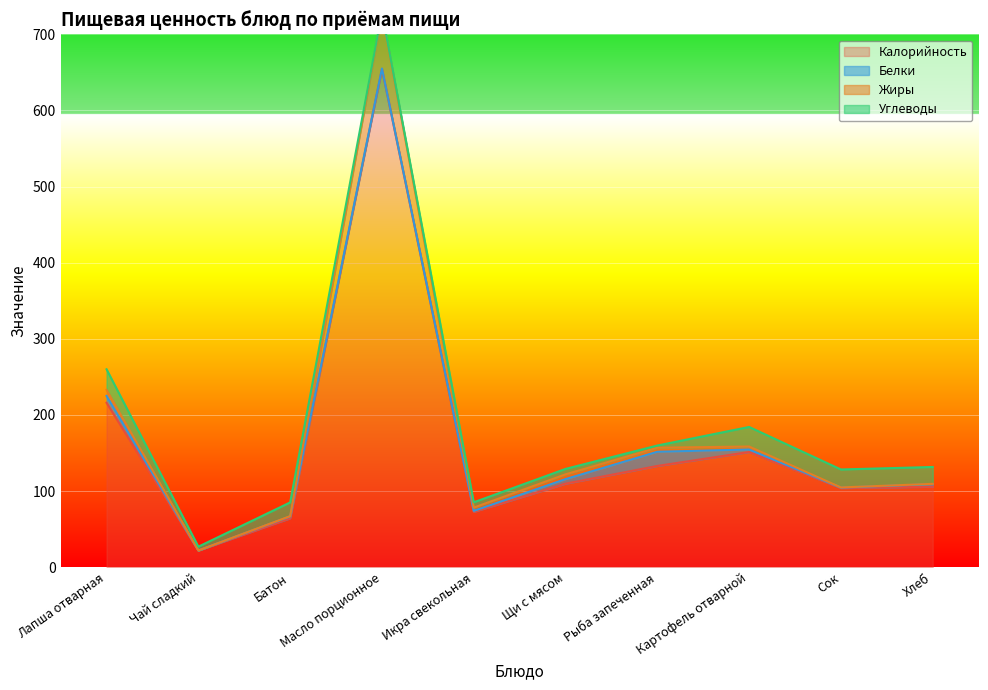

What is the label of the 8th point from the right?

Батон